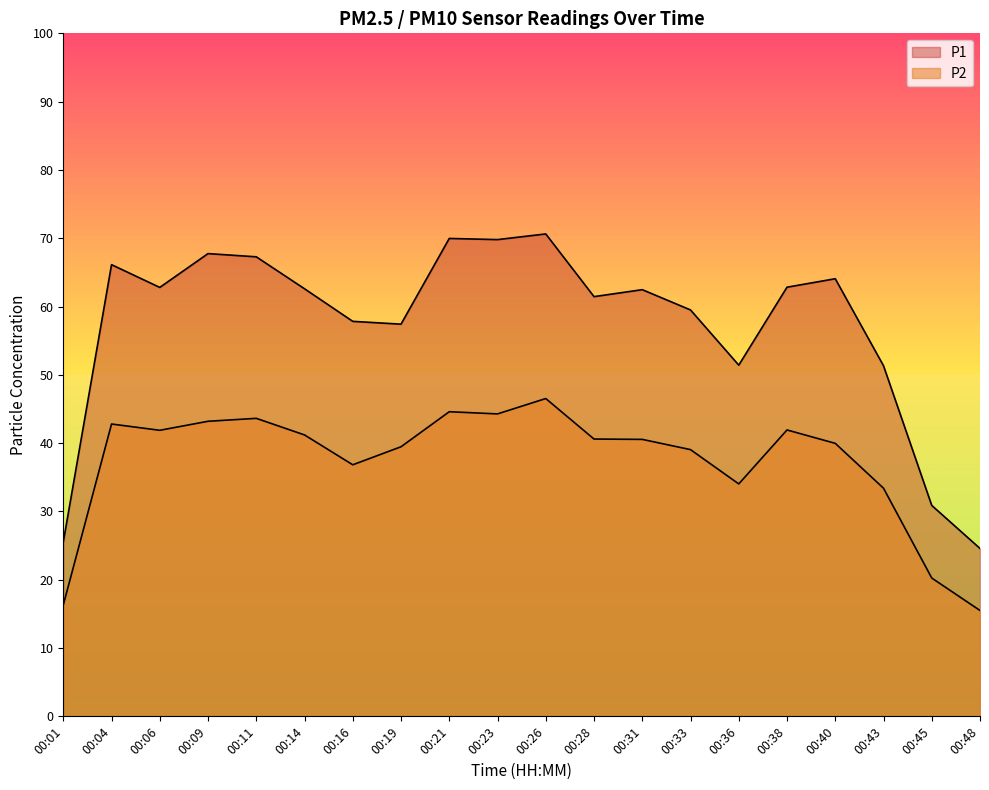

At which label is P1 closest to 47?

00:43